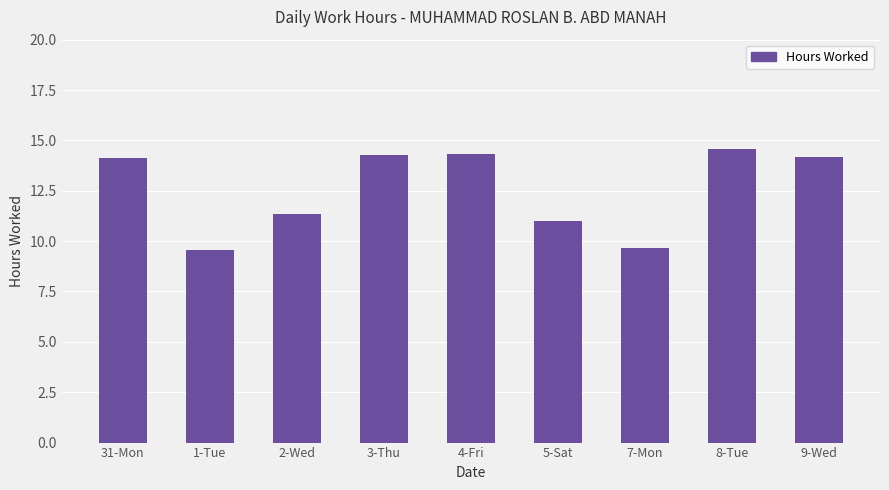

What is the sum of the values at 8-Tue and 9-Wed?

28.7